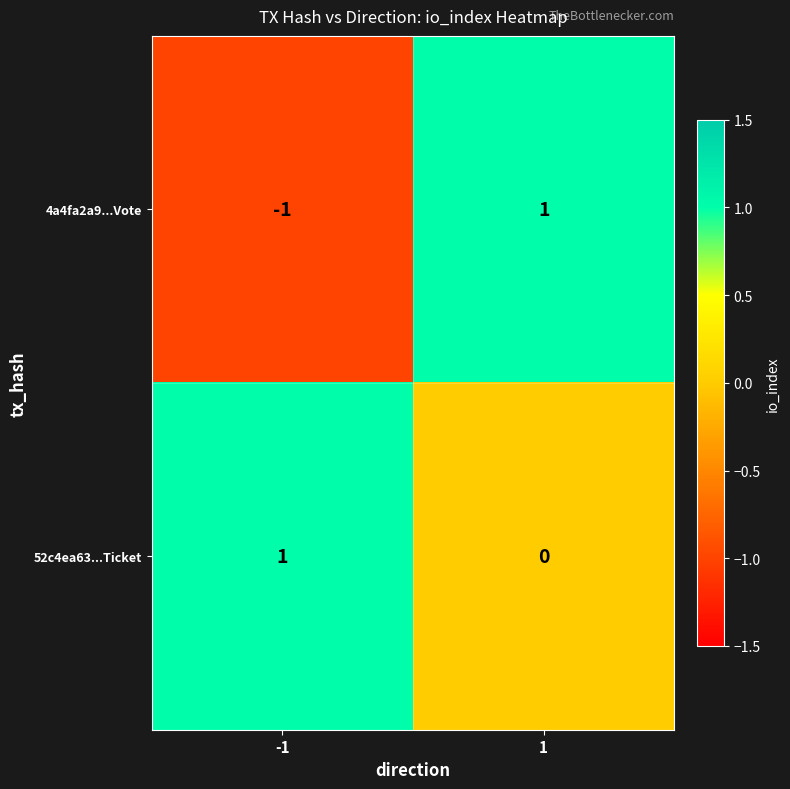

What is the total value across all series at 1?

1